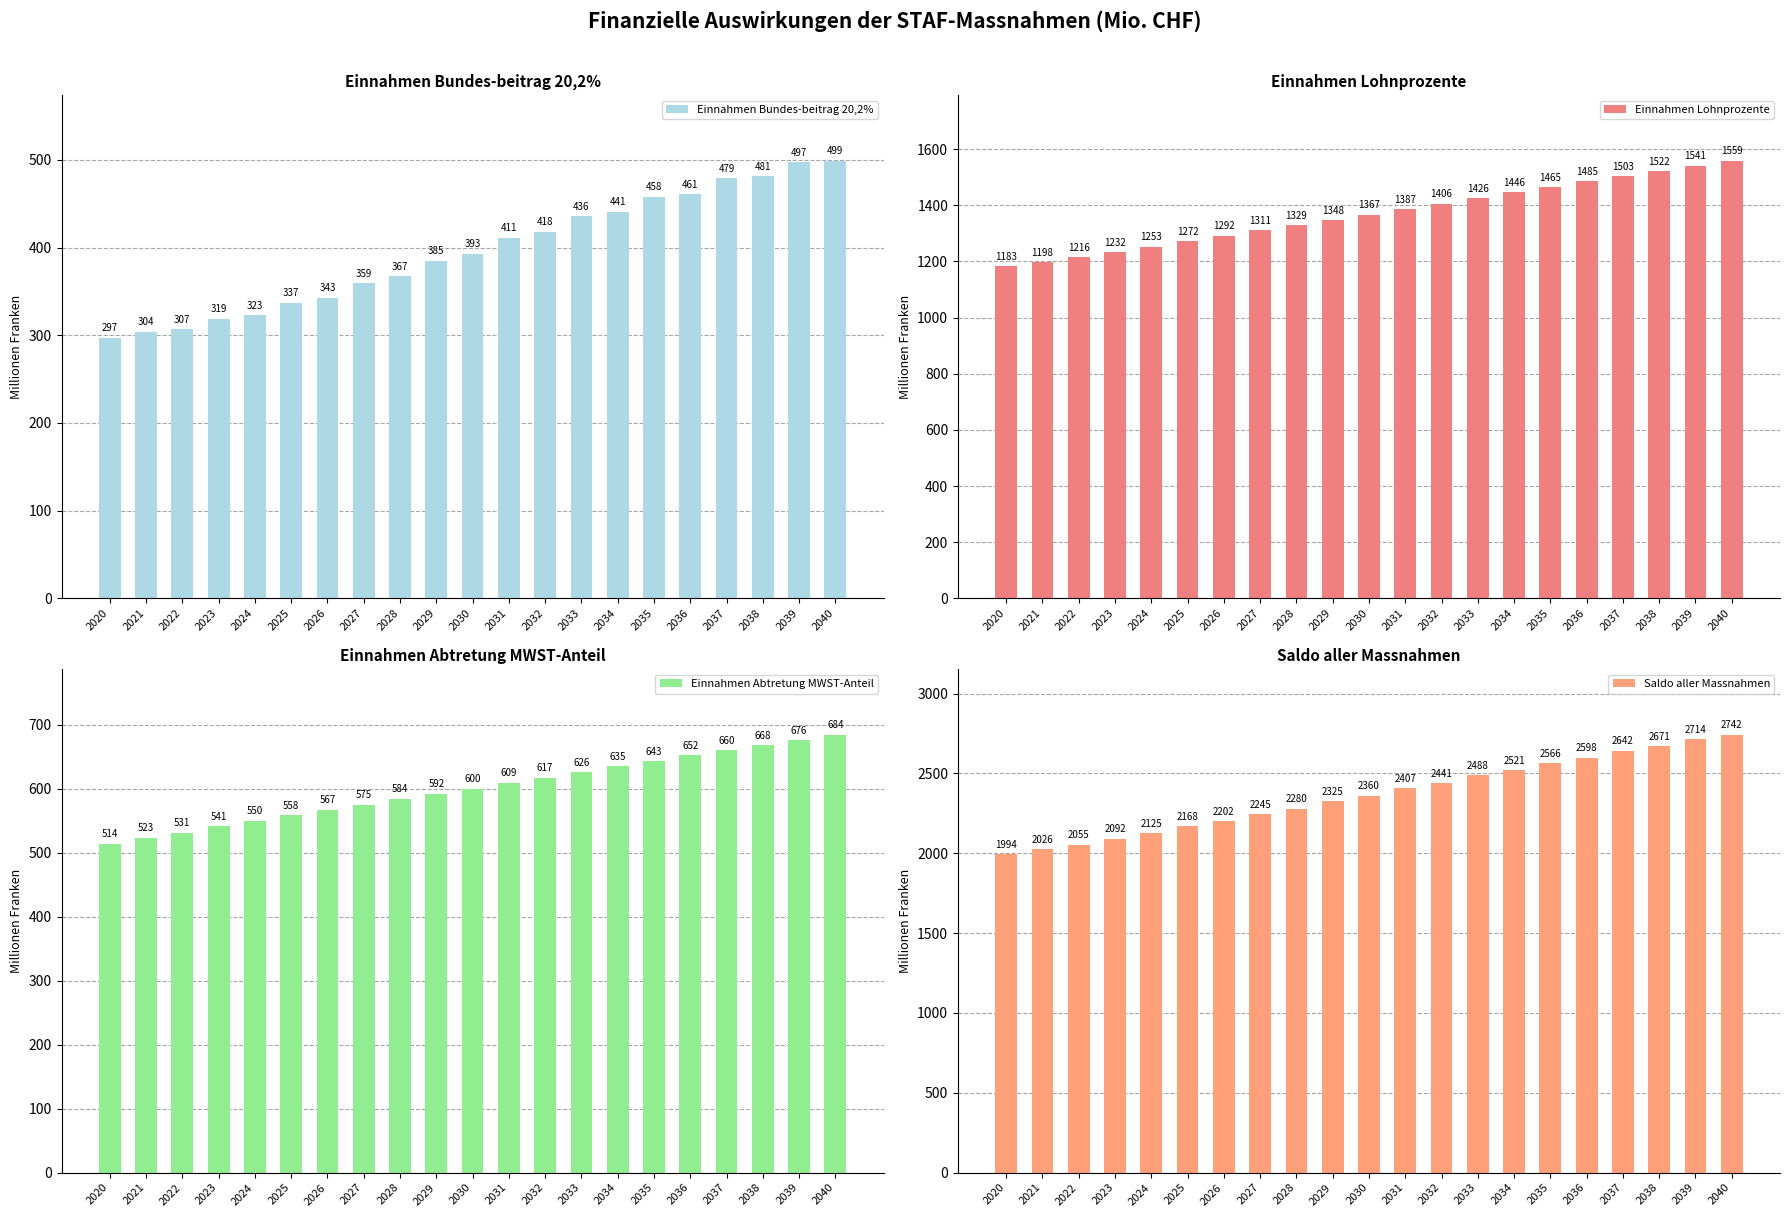

Where does the Saldo aller Massnahmen series first go above 2360?

2031